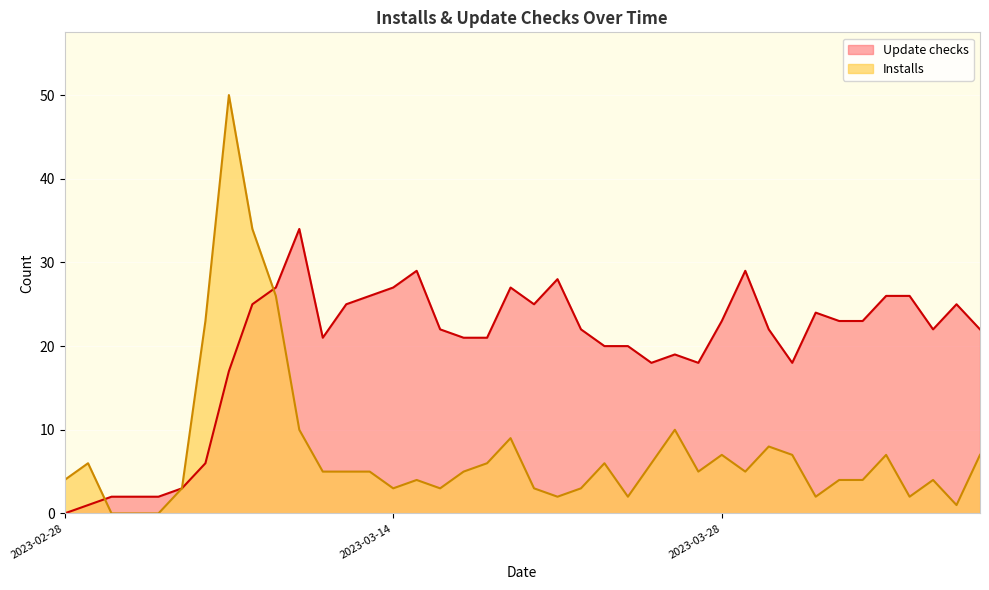

What is the difference between the maximum and minimum values in the Installs series?

50